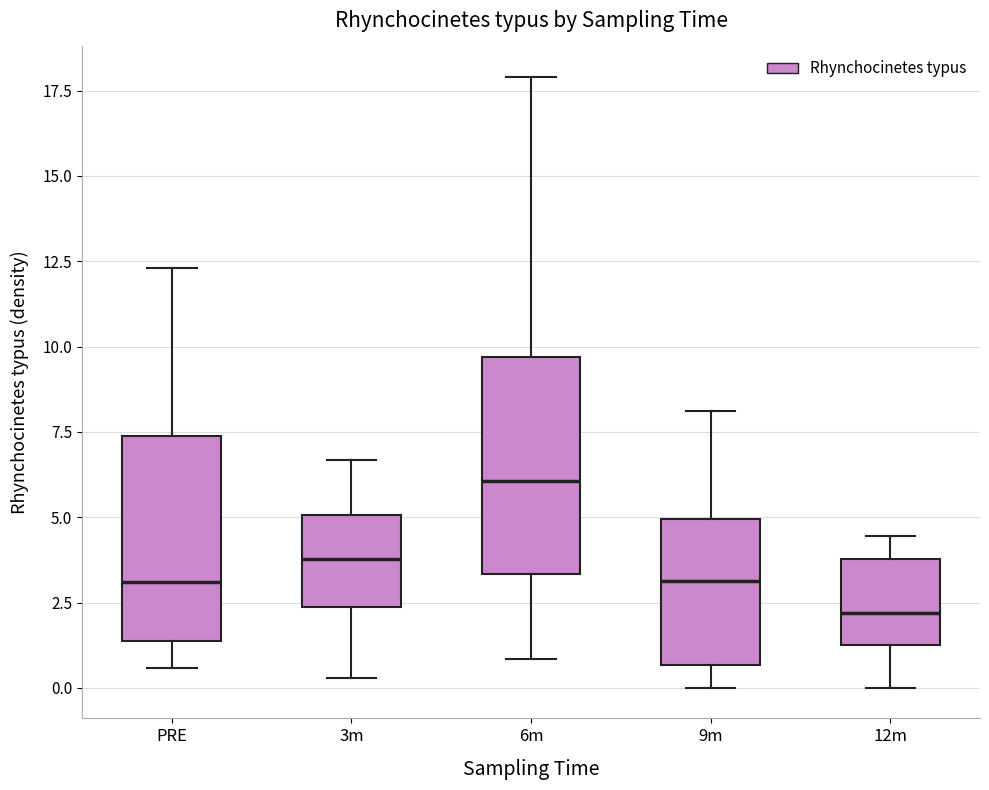

Which box has the lowest median line?

12m